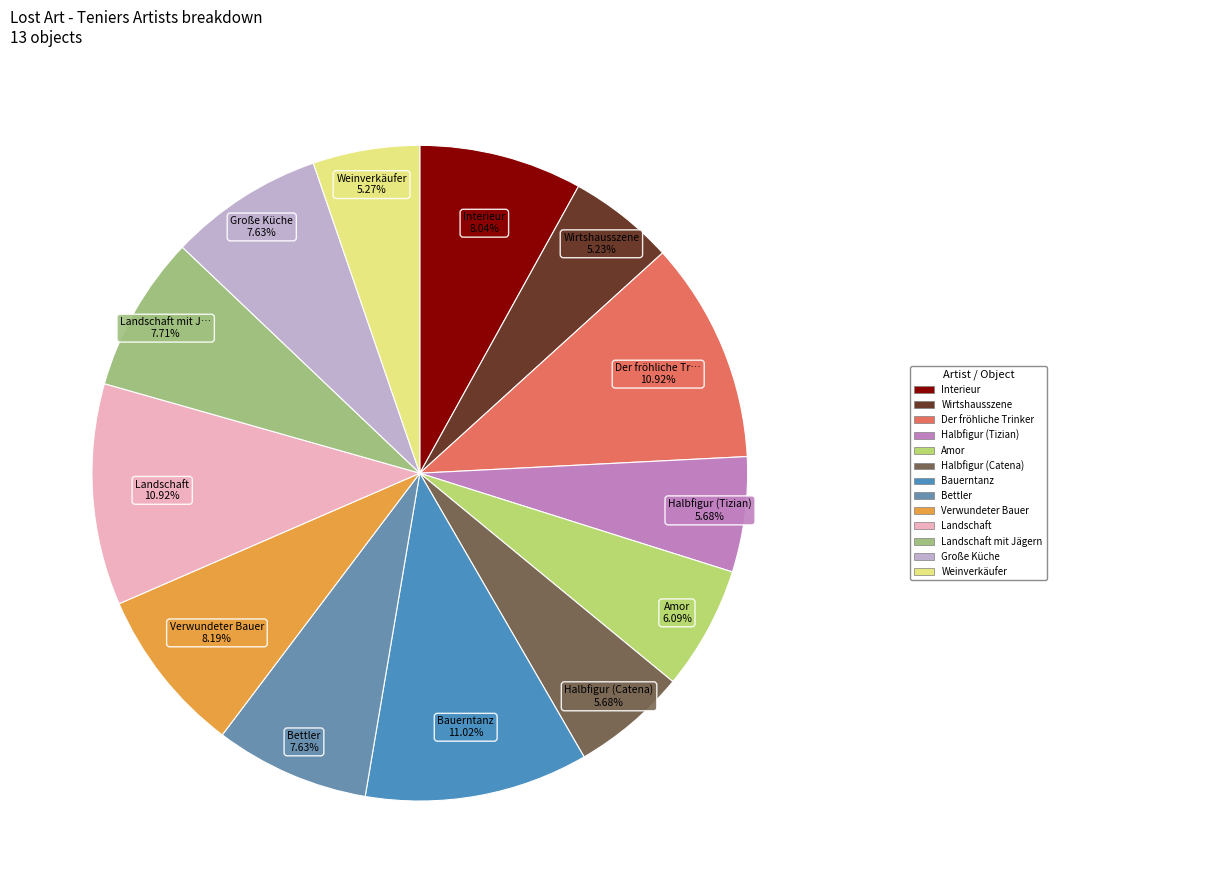

Count the number of slices in the pie.

13